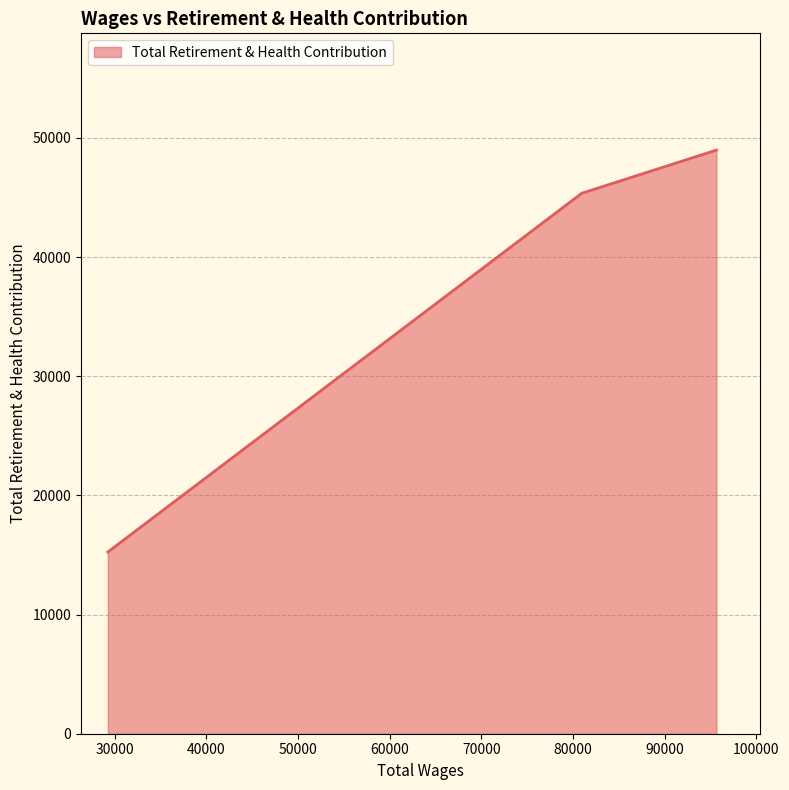

How many categories are shown in the chart?

3